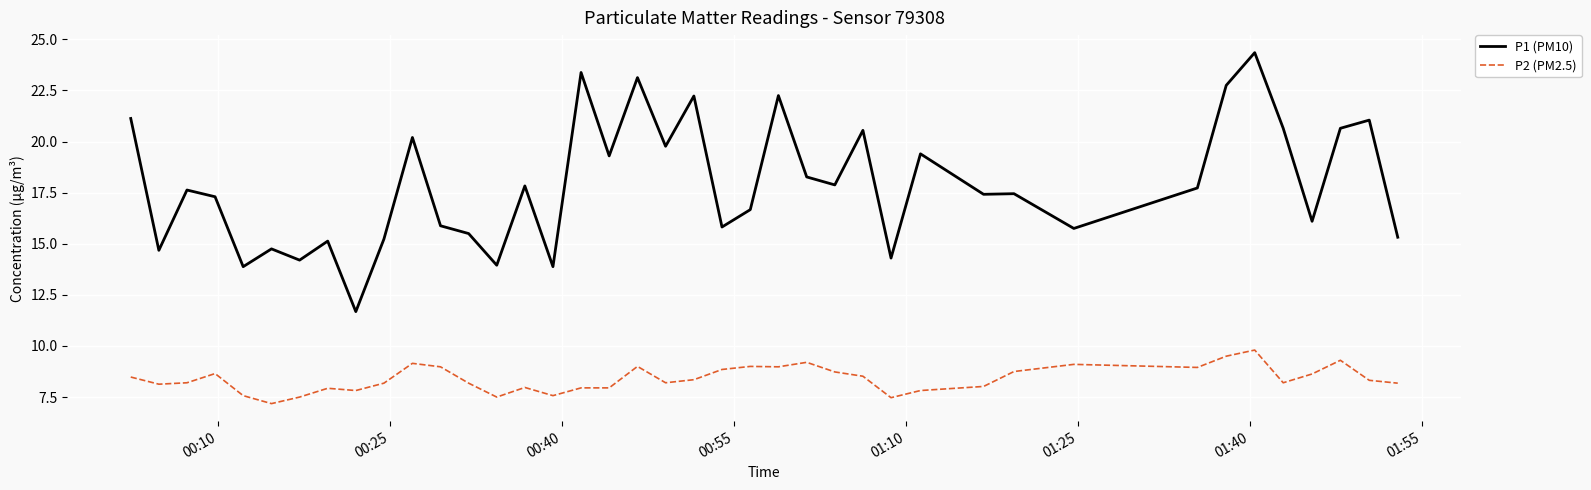

What is the highest value of the P2 (PM2.5) series?

9.8